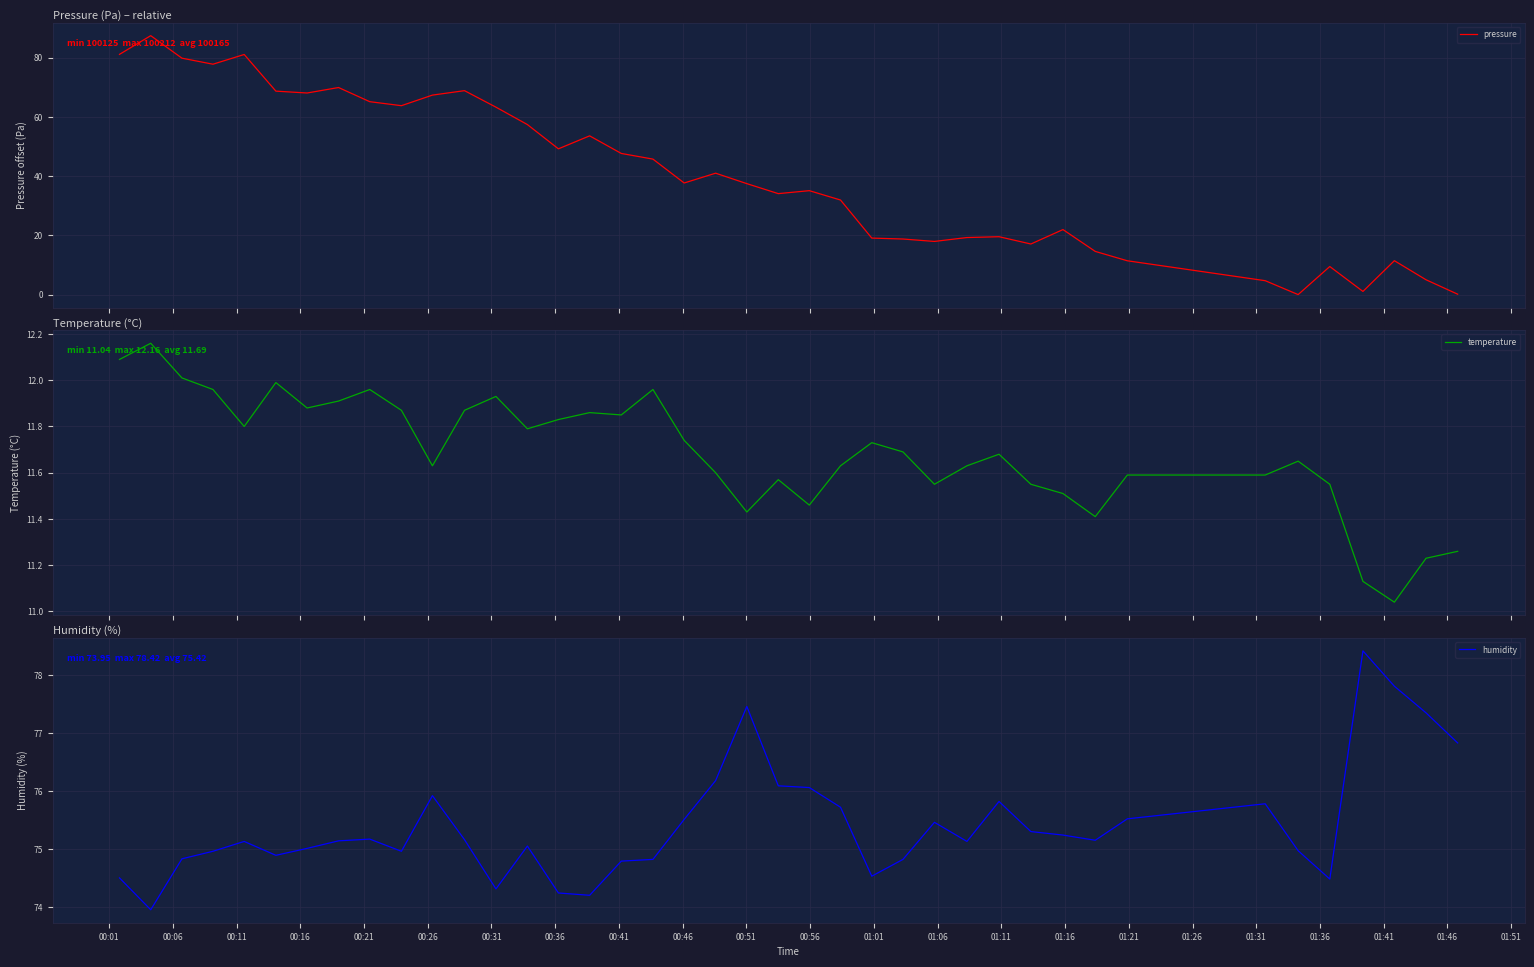

What is the difference between the second highest and minimum values in the pressure series?

81.1